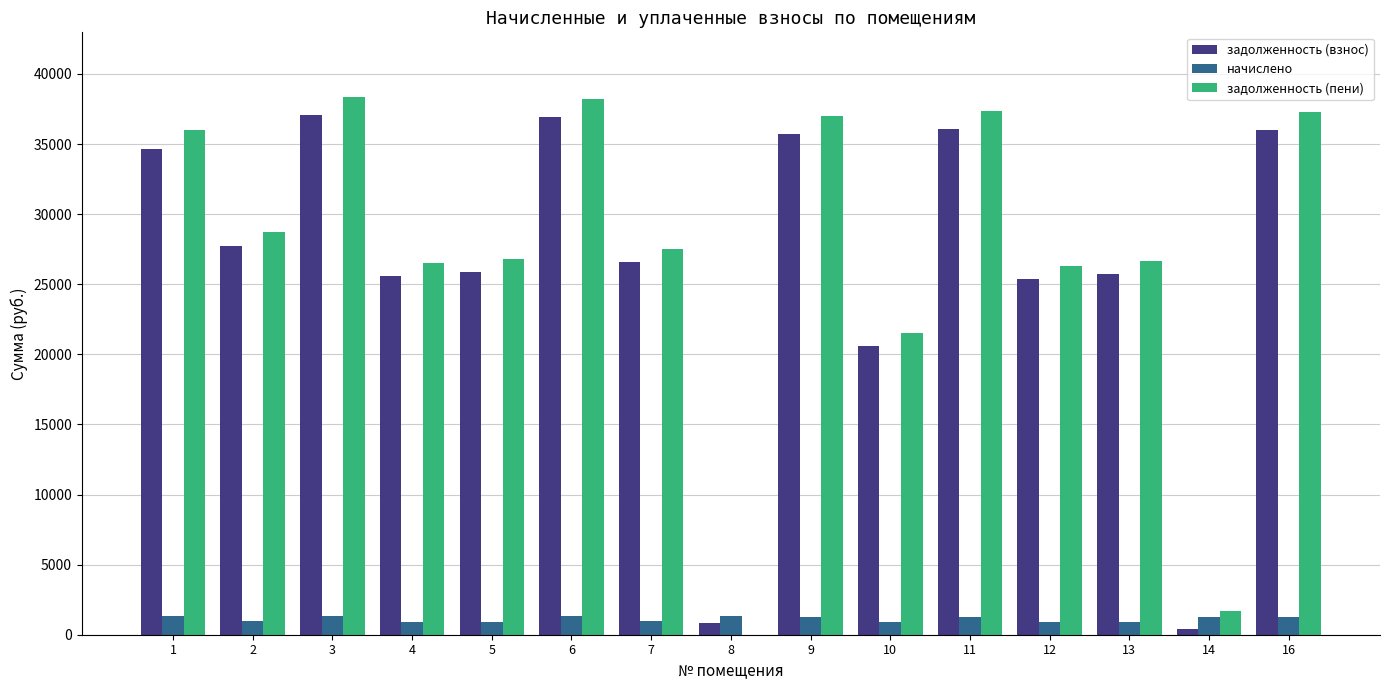

What is the sum of the задолженность (пени) values at 3 and 4?

64876.2